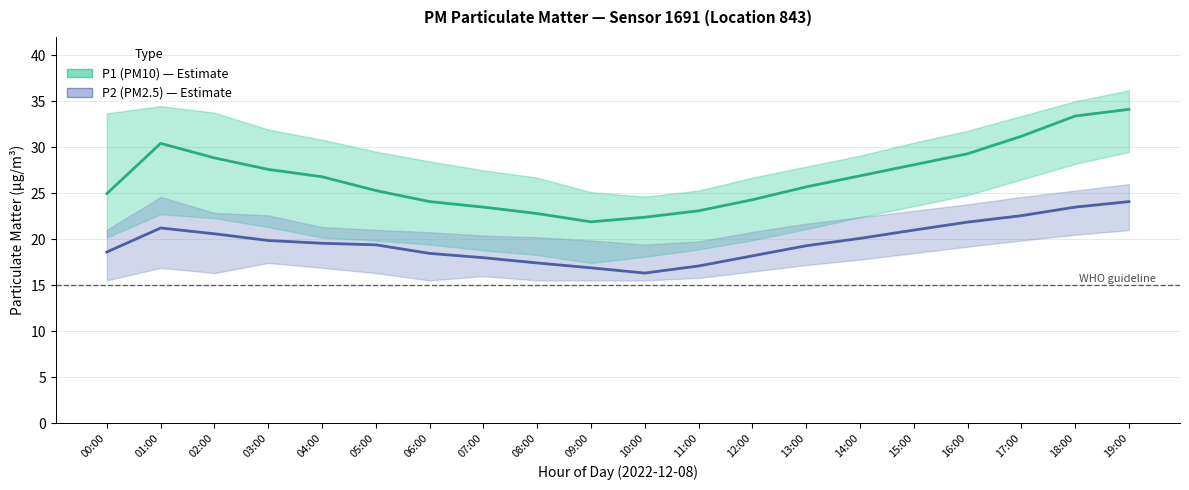

What is the smallest value displayed?

16.3